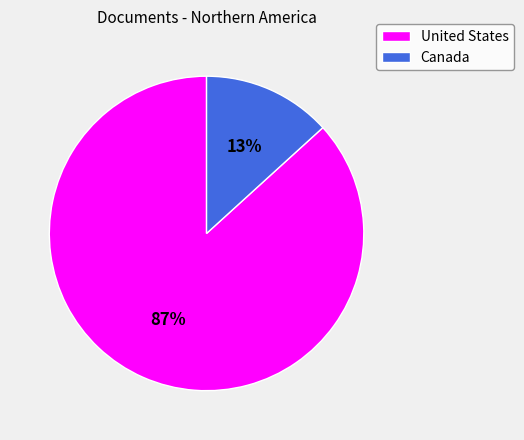

The Canada slice represents 7% of the pie. True or false?

False